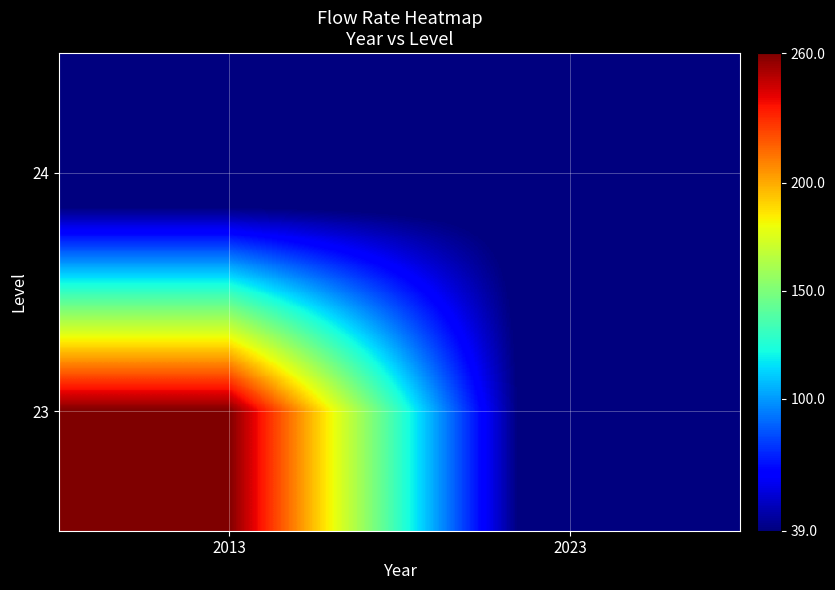

What is the total value across all series at 2013?

260